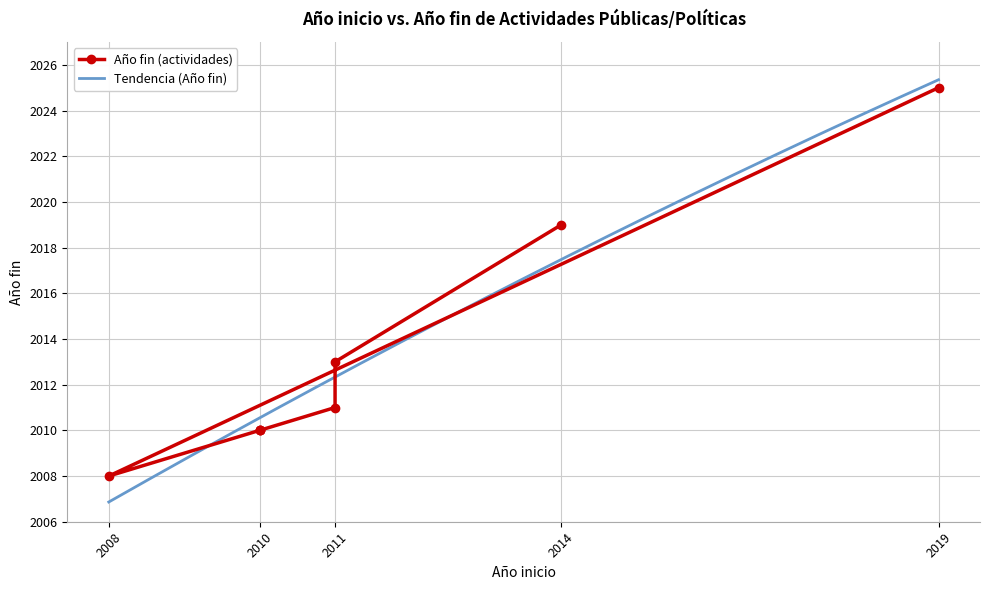

Rank the categories by value from lowest to highest.

2008, 2010, 2010, 2010, 2011, 2011, 2014, 2019